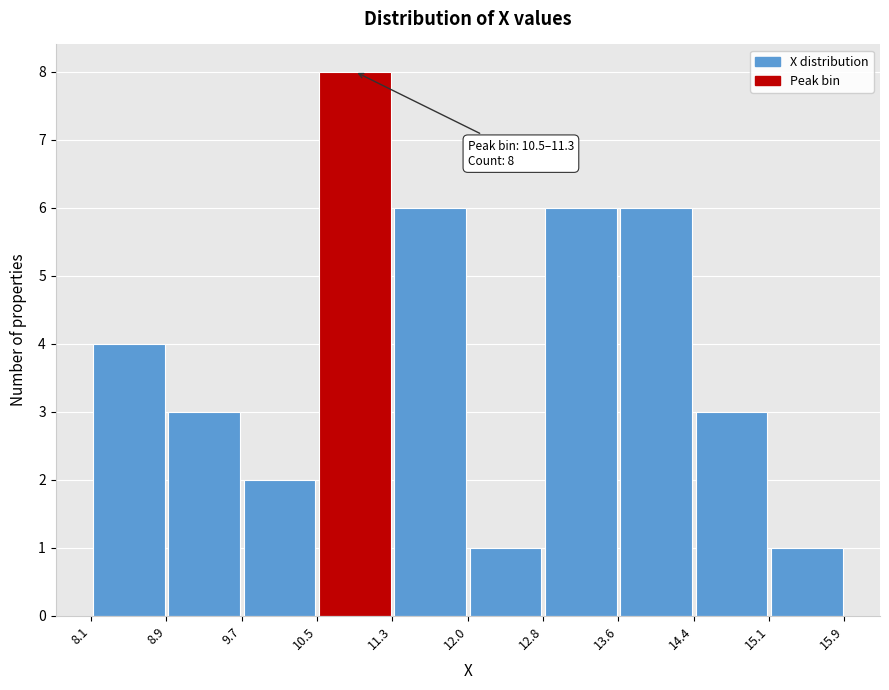

Which range on the x-axis has the tallest bar?

10.5 to 11.3